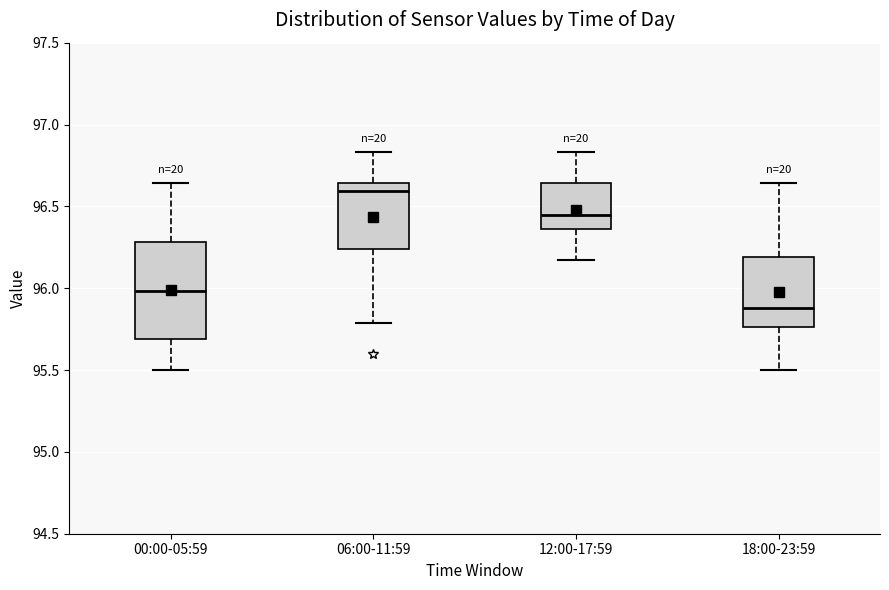

Reading left to right, read every box against the y-axis: the position of its median line, the range the box covers, and the ends of its whiskers. The values are not printed on the chart, so give them approximately, as read against the axis.

00:00-05:59: median 96.00, box 95.70 to 96.30, whiskers 95.50 to 96.65
06:00-11:59: median 96.60, box 96.25 to 96.65, whiskers 95.80 to 96.85
12:00-17:59: median 96.45, box 96.35 to 96.65, whiskers 96.15 to 96.85
18:00-23:59: median 95.90, box 95.75 to 96.20, whiskers 95.50 to 96.65